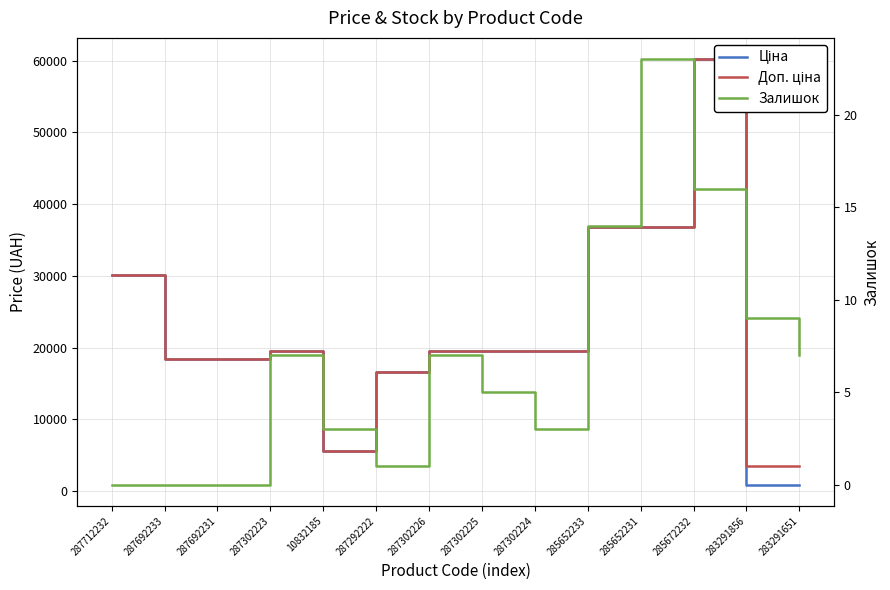

How many values in the Залишок series are below 7?

7